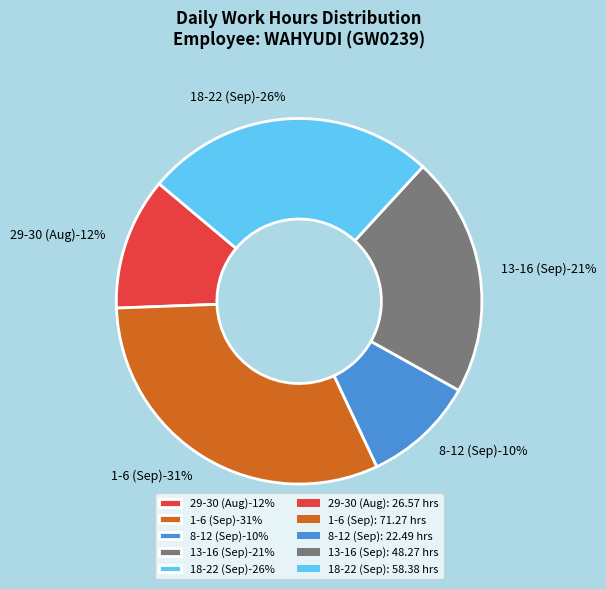

Do 30-Thu and 6-Thu together represent more than half of the pie?

No